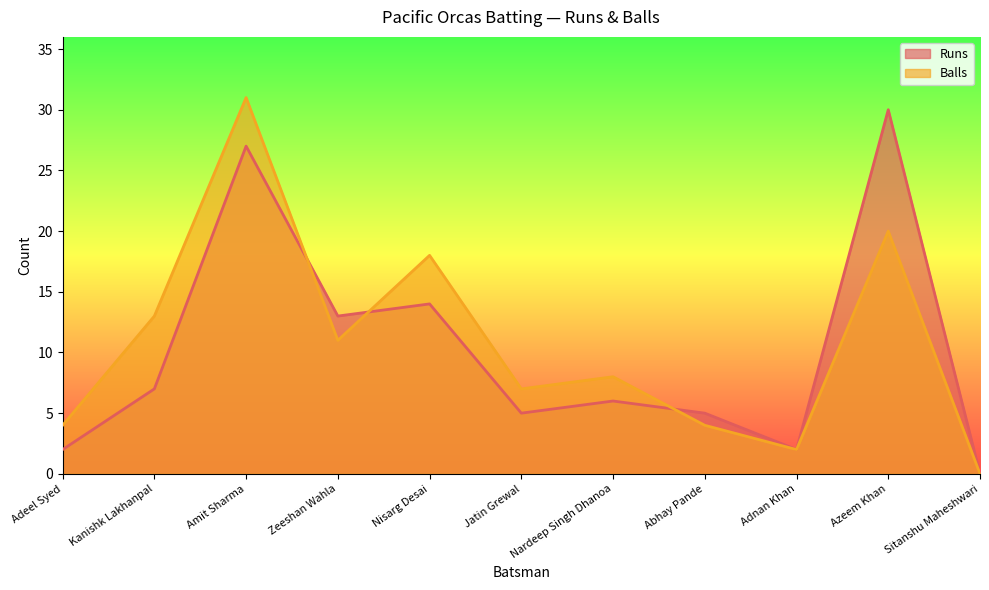

At which category is the sum across all series the highest?

Amit Sharma